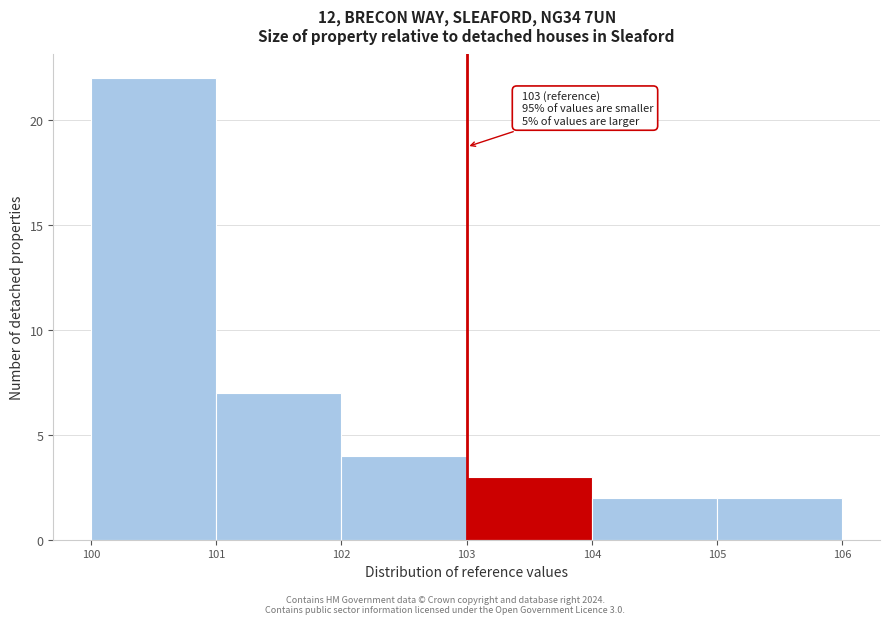

Which range on the x-axis has the tallest bar?

100 to 101